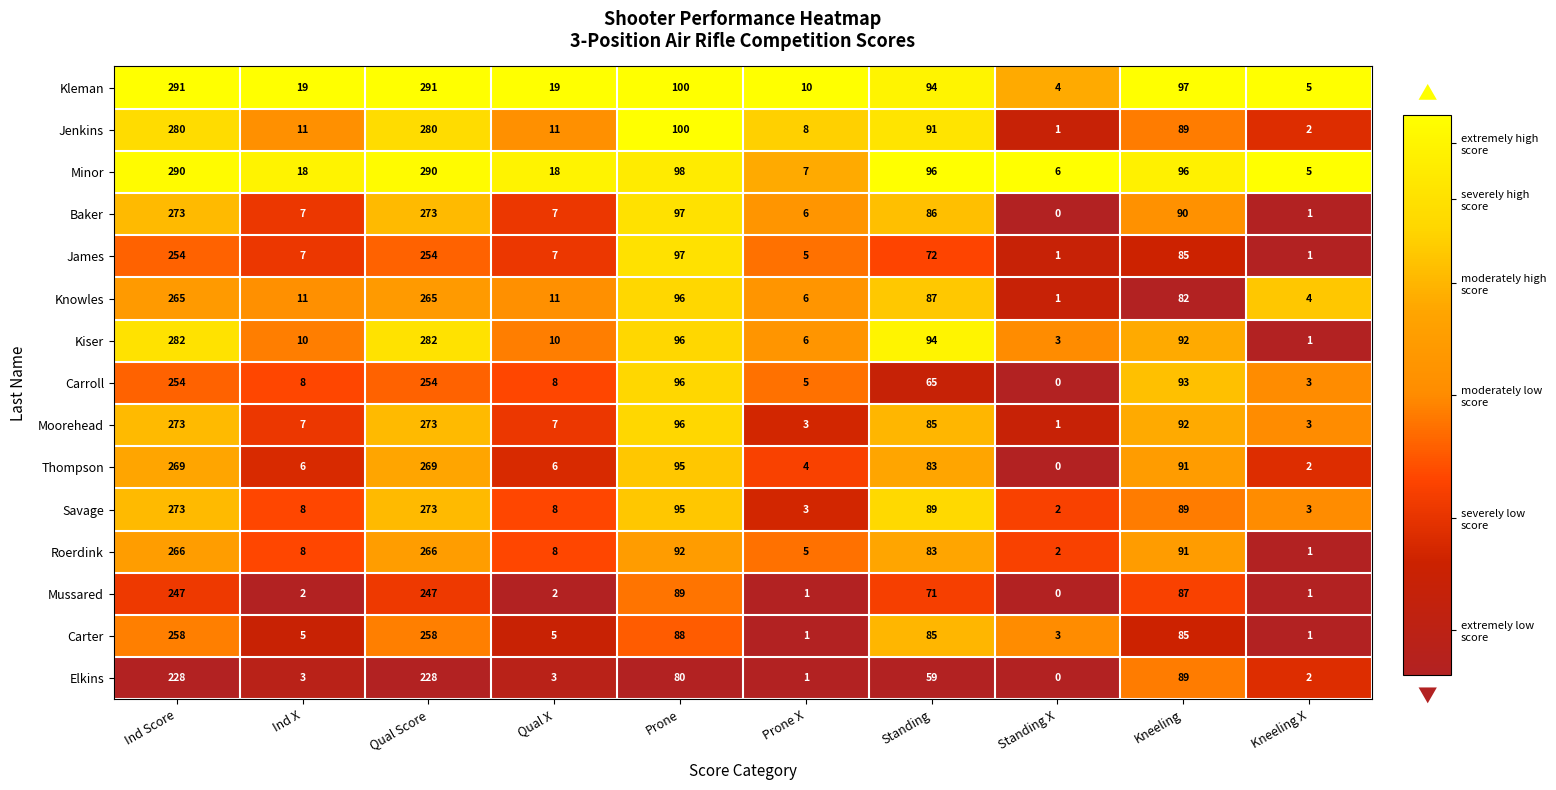

What is the greatest value displayed?

291